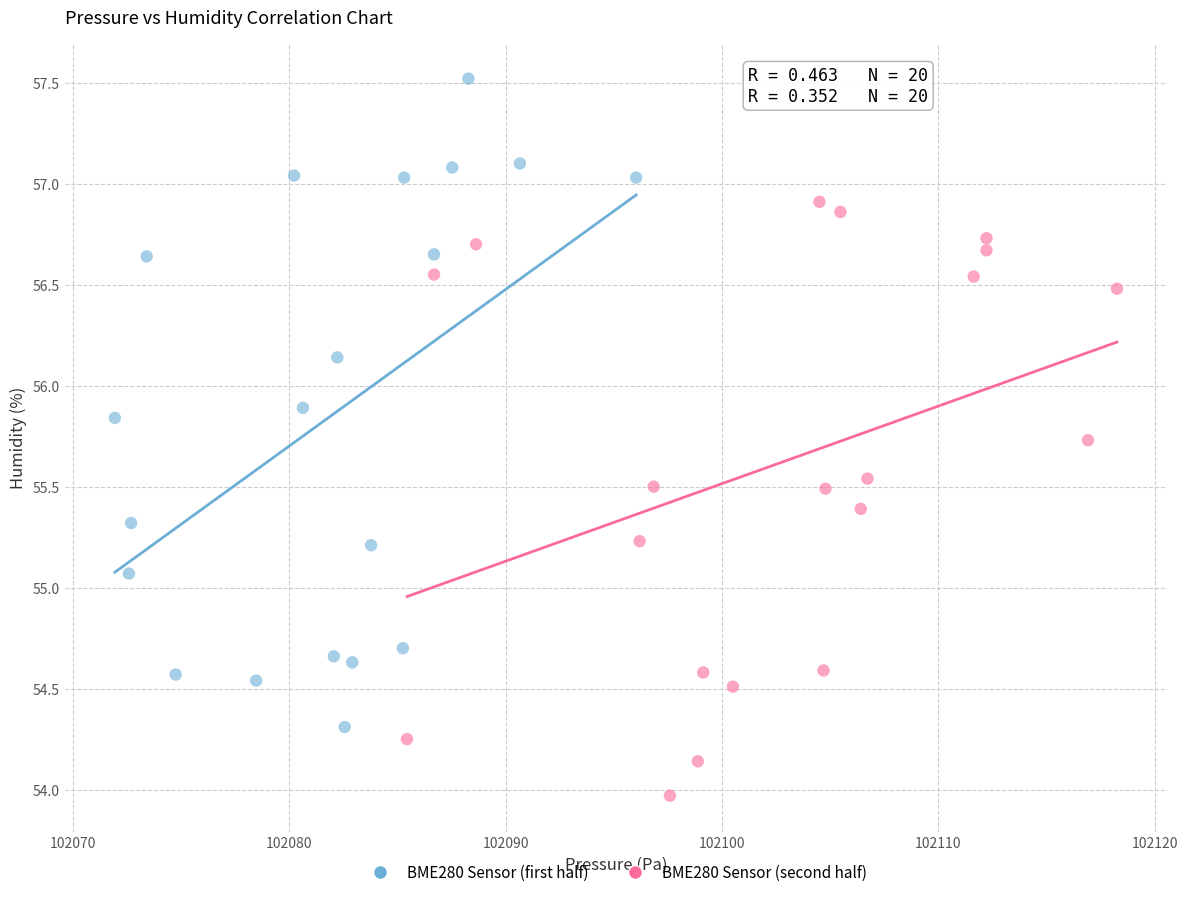

What are all the series names shown in the legend?

BME280 Sensor (first half), BME280 Sensor (second half)